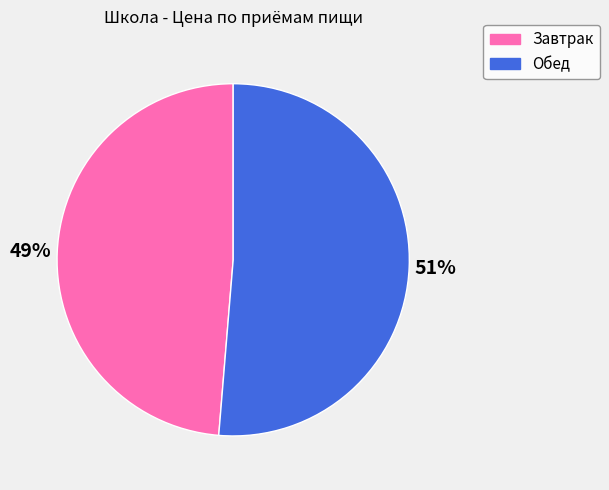

Between Обед and Завтрак, which is larger?

Обед